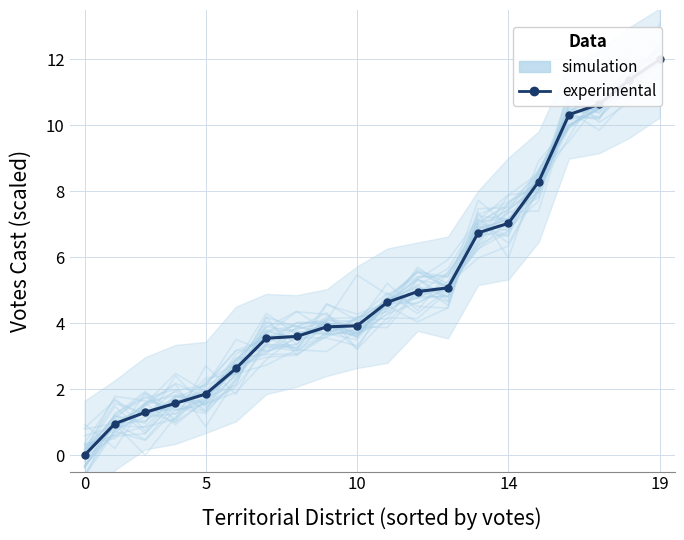

Which series has the largest range (max minus min)?

experimental